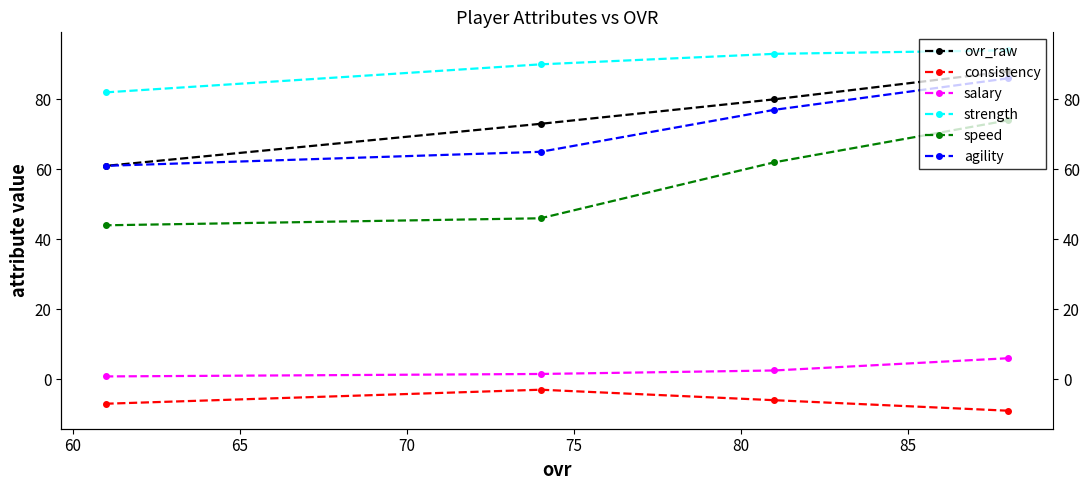

What is the difference between the maximum and minimum values in the speed series?

30.0